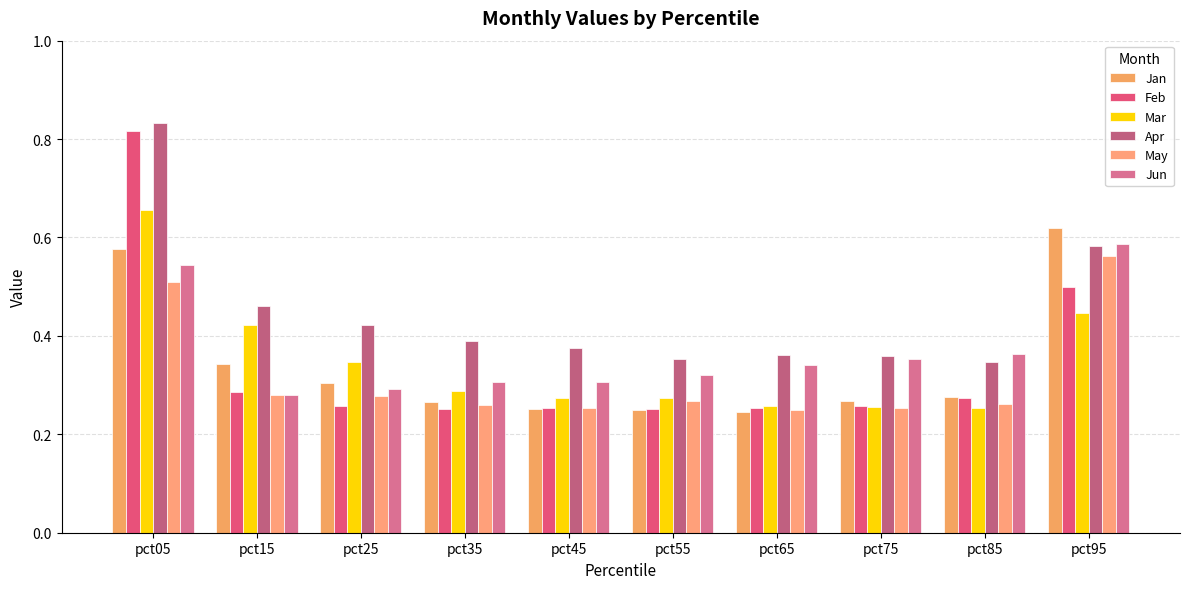

What is the sum of all Apr values?

4.5